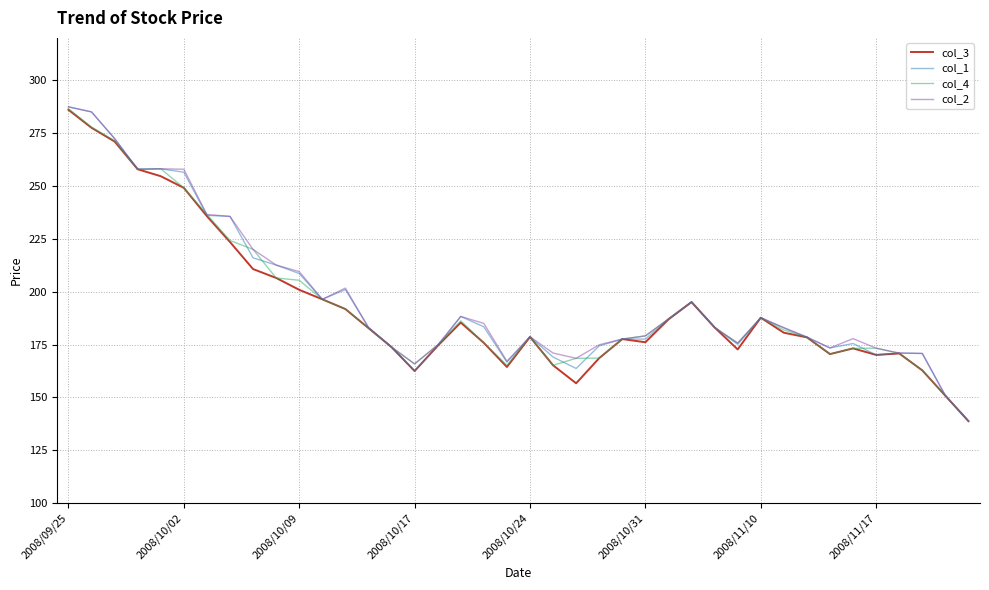

What is the maximum value shown in the chart?

287.4